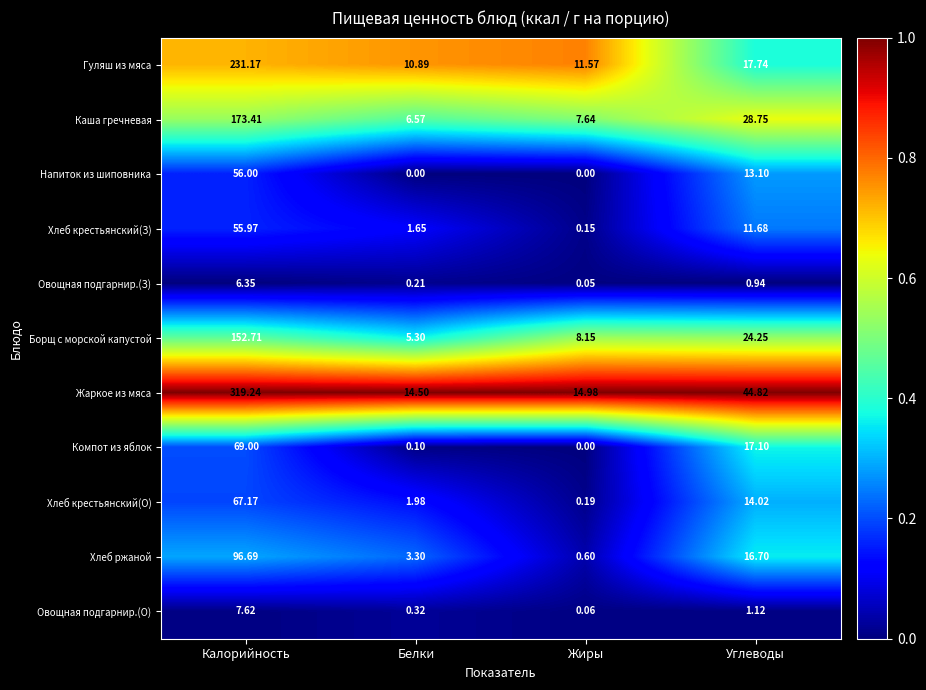

Rank the series by their maximum value, from lowest to highest.

Овощная подгарнир.(З), Овощная подгарнир.(О), Хлеб крестьянский(З), Напиток из шиповника, Хлеб крестьянский(О), Компот из яблок, Хлеб ржаной, Борщ с морской капустой, Каша гречневая, Гуляш из мяса, Жаркое из мяса